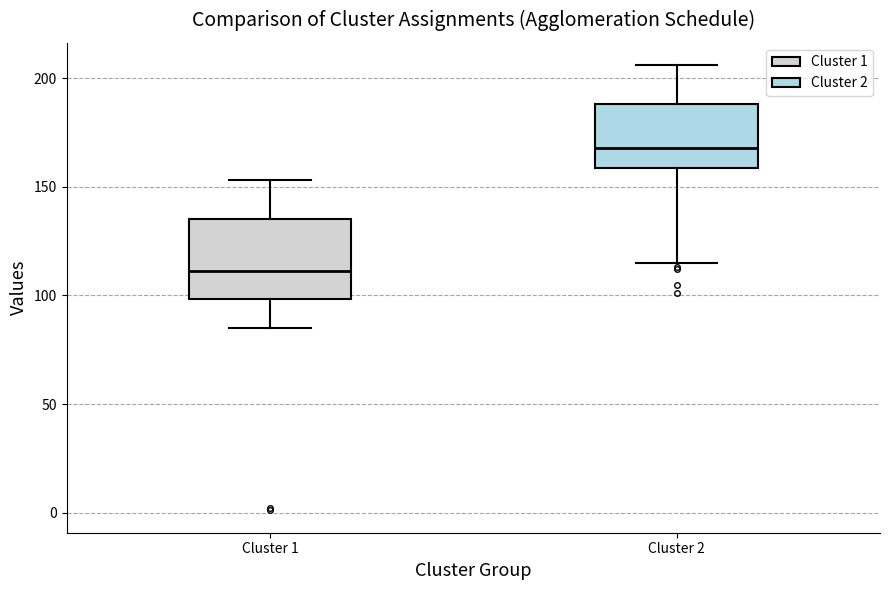

Comparing the boxes themselves (not the whiskers), which one is the tallest?

Cluster 1